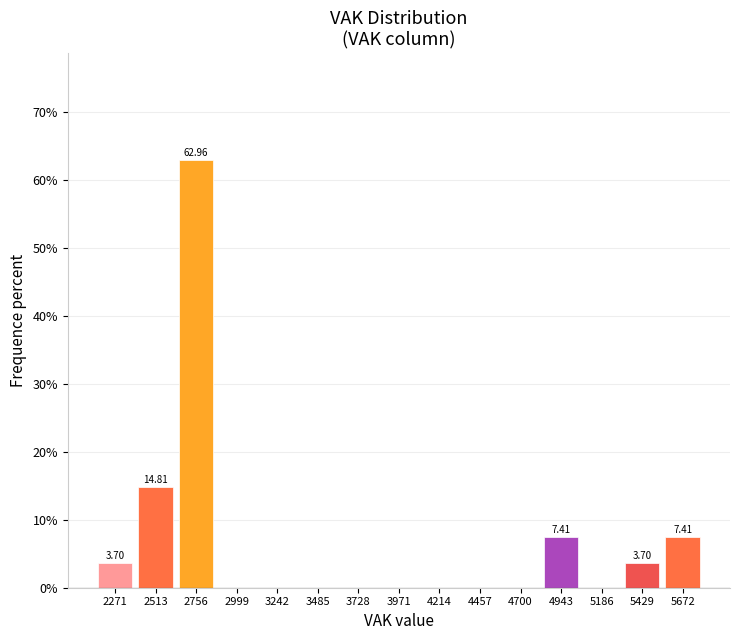

What is the change in value from 4700 to 5672?

+7.4